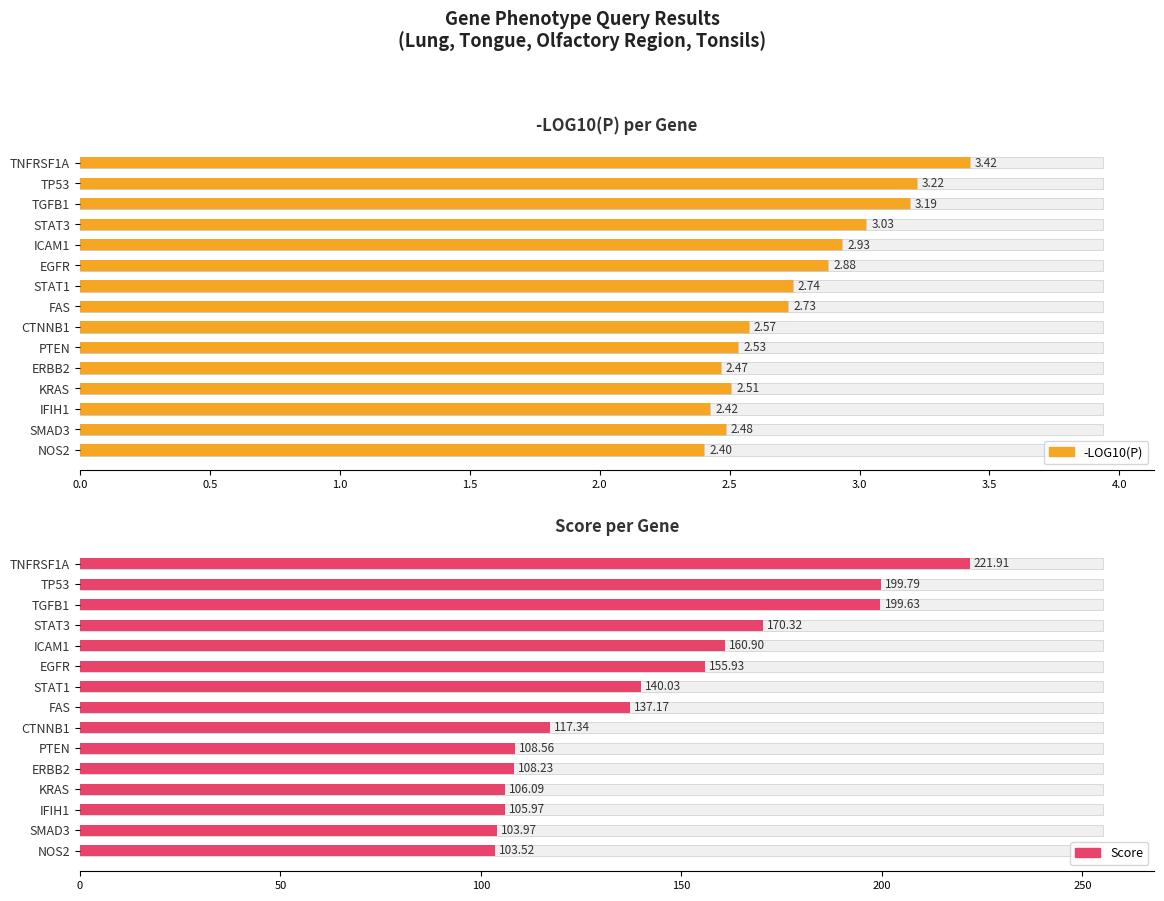

At how many categories does at least one series exceed 167?

4